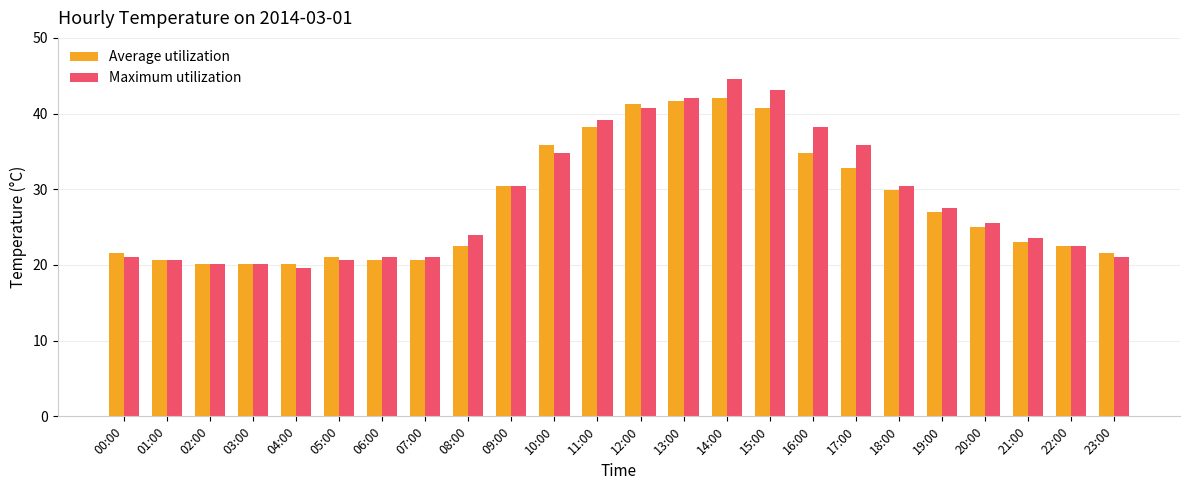

At which category is the sum across all series the highest?

14:00